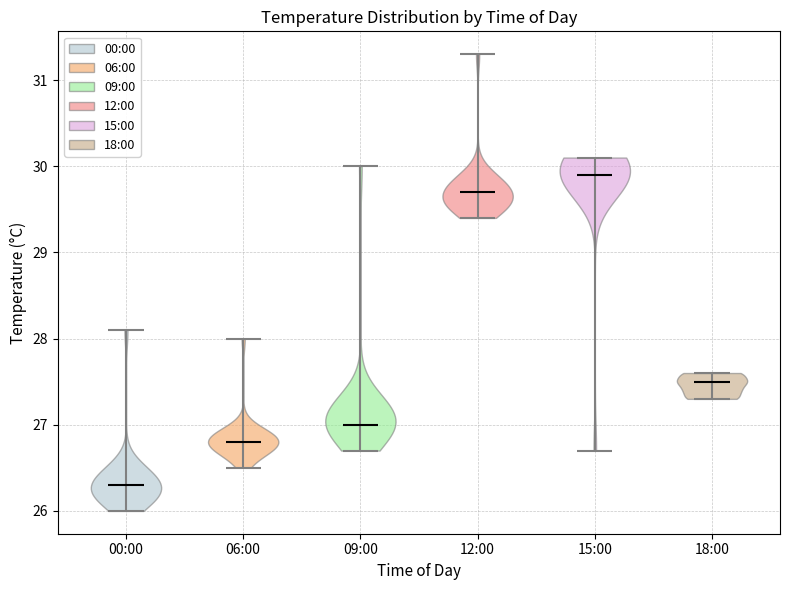

Reading left to right, read every violin against the y-axis: where its median line is, and the lowest and highest points it reaches. The values are not printed on the chart, so give them approximately, as read against the axis.

00:00: median line 26.3, lowest point 26.0, highest point 28.1
06:00: median line 26.8, lowest point 26.5, highest point 28.0
09:00: median line 27.0, lowest point 26.7, highest point 30.0
12:00: median line 29.7, lowest point 29.4, highest point 31.3
15:00: median line 29.9, lowest point 26.7, highest point 30.1
18:00: median line 27.5, lowest point 27.3, highest point 27.6